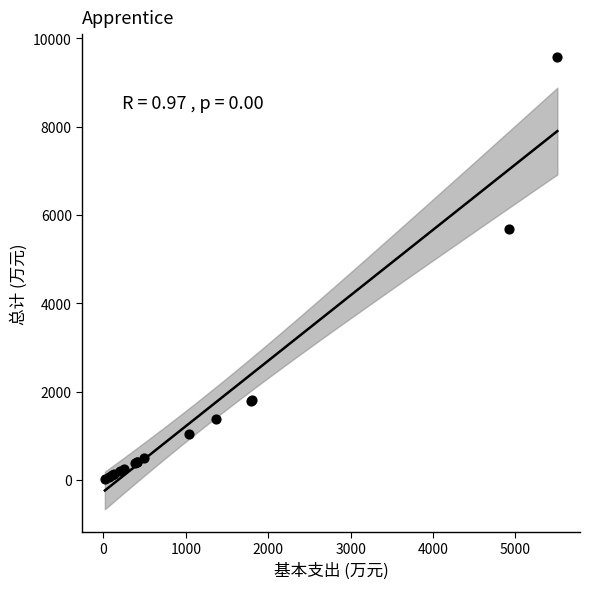

What Y value in the scatter plot is closest to 4798?

5686.0